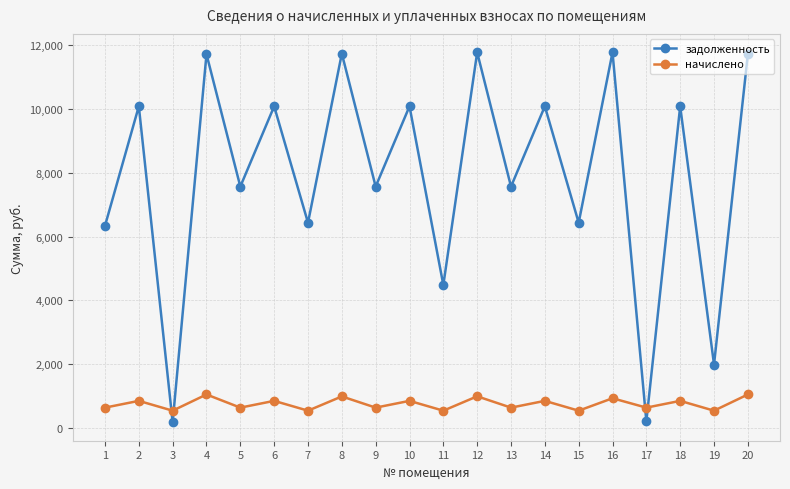

What is the minimum value shown in the chart?

181.0